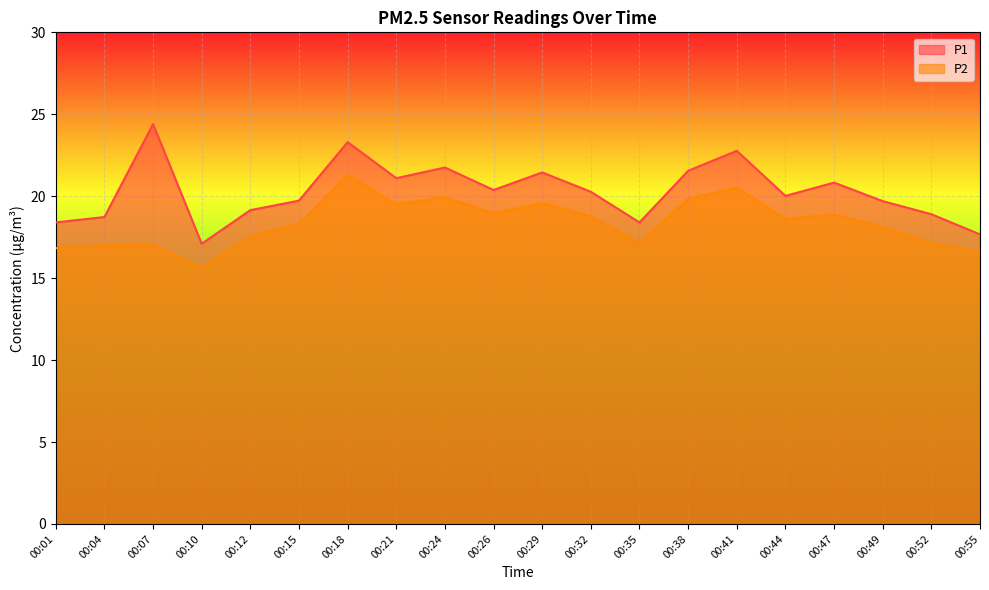

Reading left to right, transcribe all the data shown in this chart.

P1: 00:01=18.4	00:04=18.7	00:07=24.4	00:10=17.1	00:12=19.1	00:15=19.7	00:18=23.3	00:21=21.1	00:24=21.8	00:26=20.4	00:29=21.4	00:32=20.3	00:35=18.4	00:38=21.6	00:41=22.8	00:44=20.0	00:47=20.8	00:49=19.7	00:52=18.9	00:55=17.7
P2: 00:01=16.8	00:04=17.0	00:07=17.0	00:10=15.7	00:12=17.6	00:15=18.3	00:18=21.3	00:21=19.5	00:24=19.9	00:26=18.9	00:29=19.6	00:32=18.8	00:35=17.2	00:38=19.8	00:41=20.5	00:44=18.6	00:47=18.9	00:49=18.1	00:52=17.1	00:55=16.6